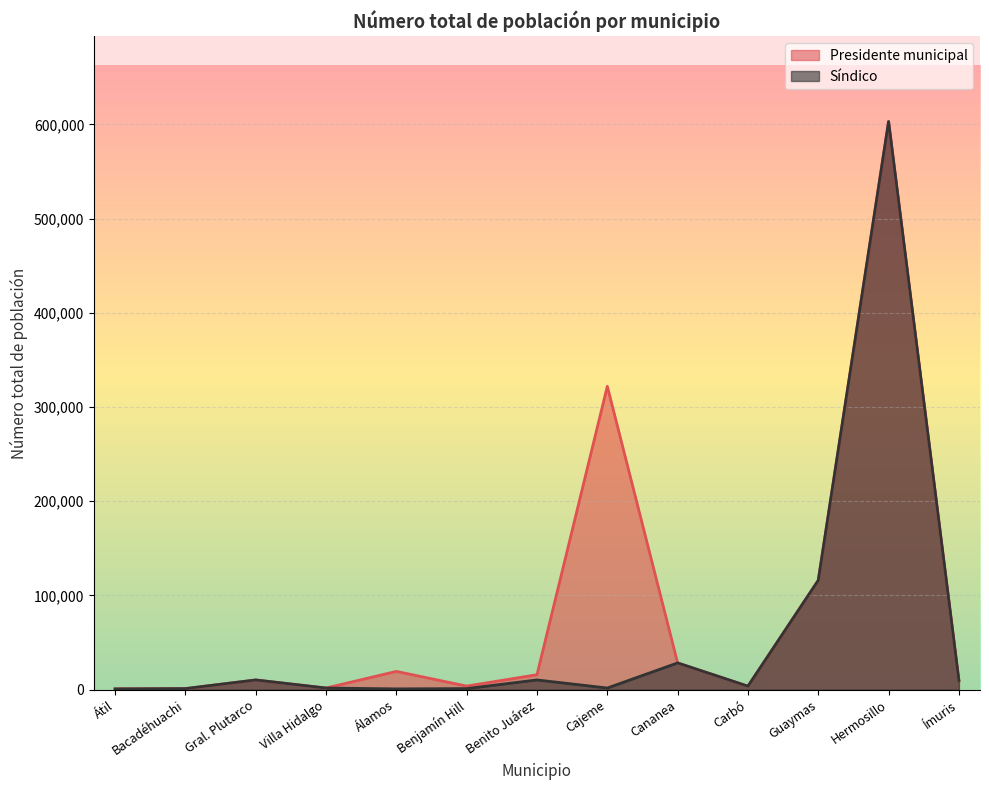

What is the spread (max minus min) of values at Álamos?

18557